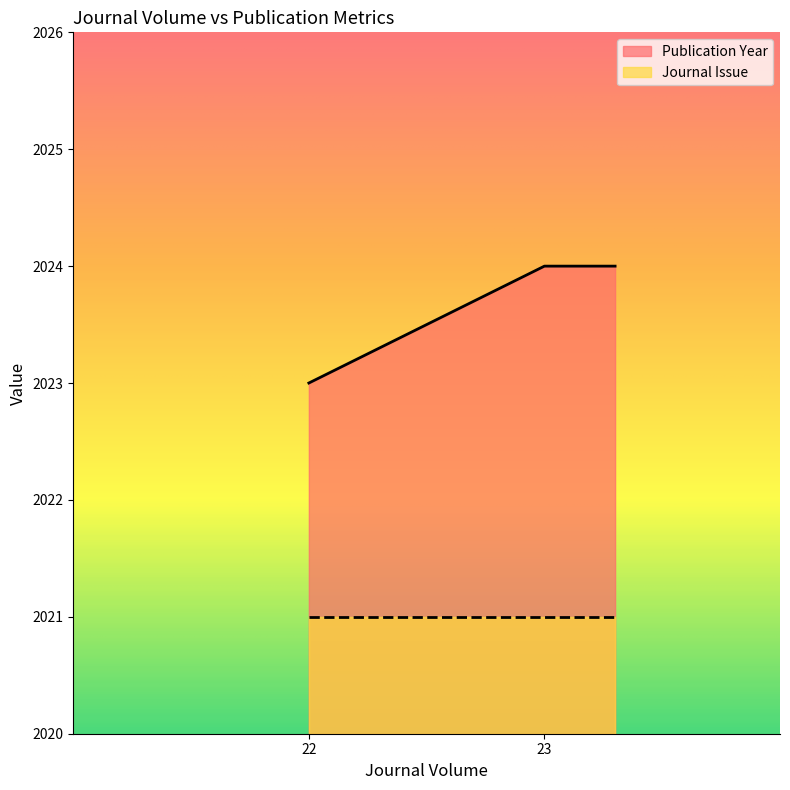

What is the sum of all Publication Year values?

6071